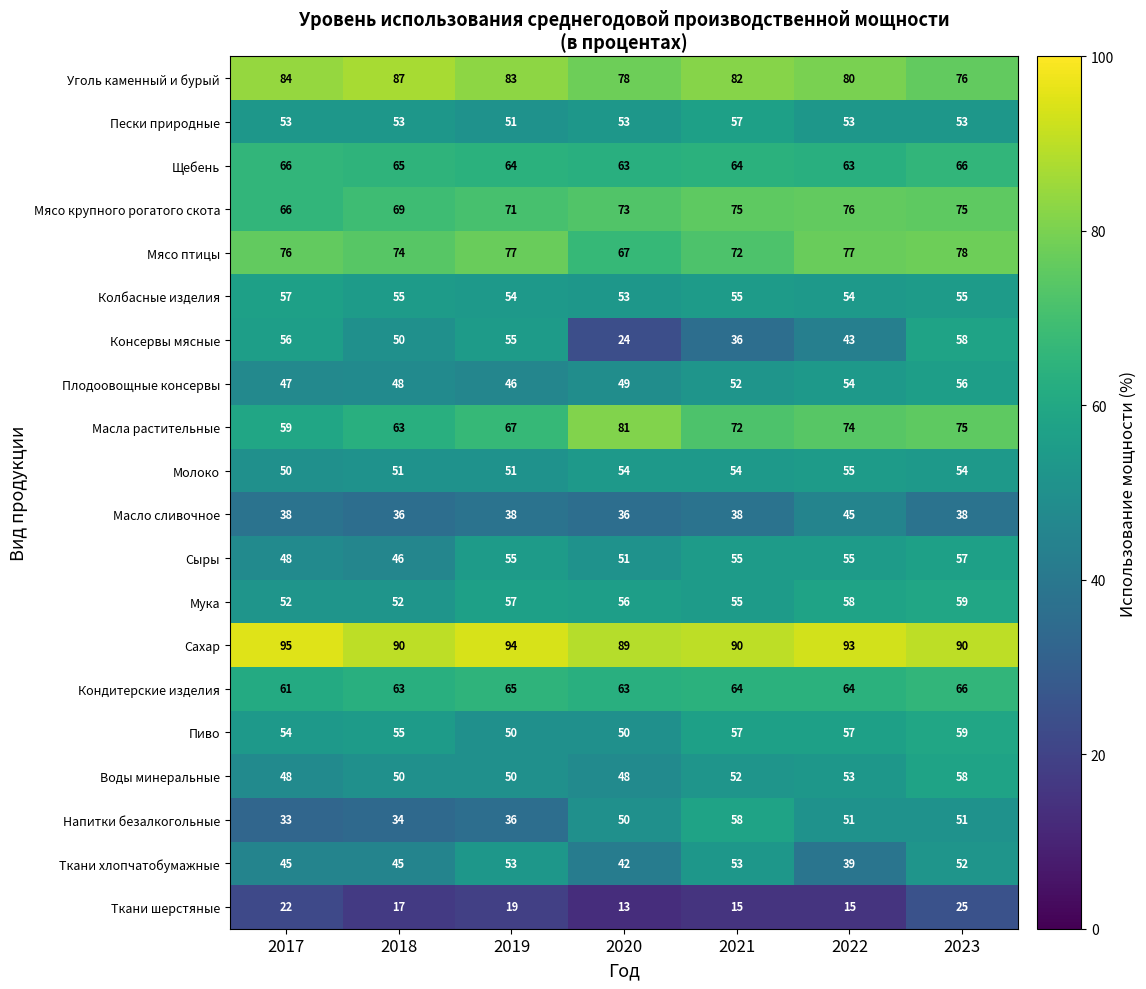

What is the spread (max minus min) of values at 2019?

75